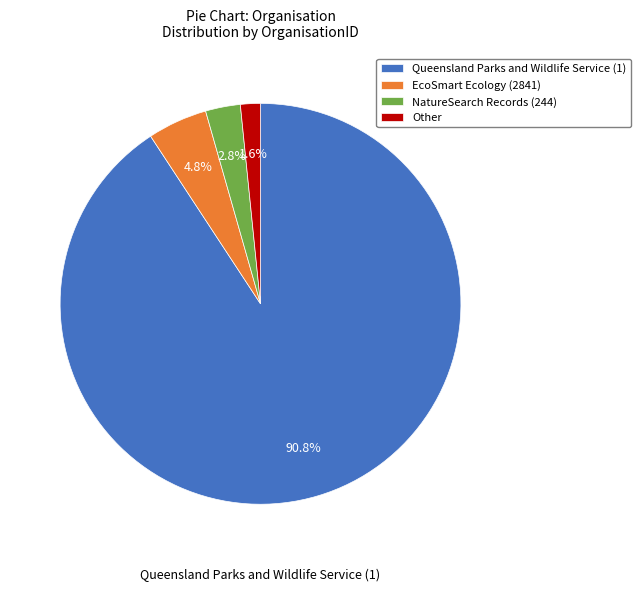

What portion of the pie excludes Other?

98.4%